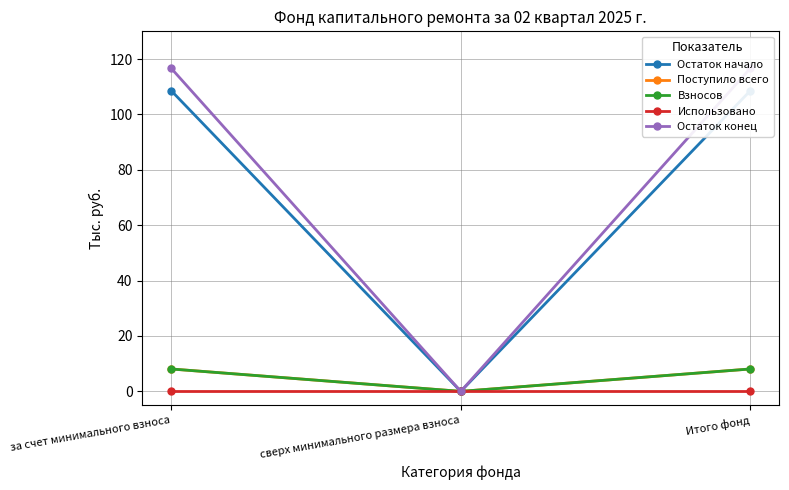

Reading right to left, extract all data points from this chart.

Остаток начало: 108.5	0.0	108.5
Поступило всего: 8.1	0.0	8.1
Взносов: 8.1	0.0	8.1
Использовано: 0.0	0.0	0.0
Остаток конец: 116.6	0.0	116.6